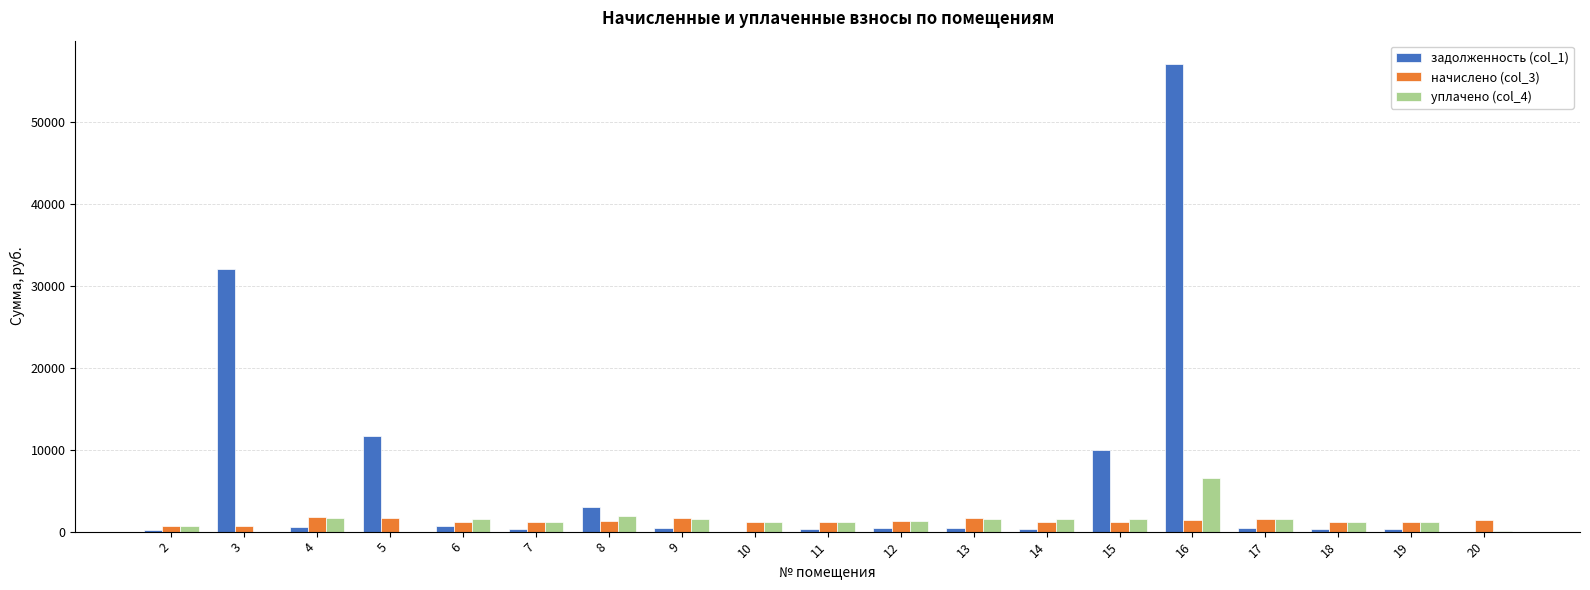

What is the maximum value for задолженность (col_1)?

57089.5